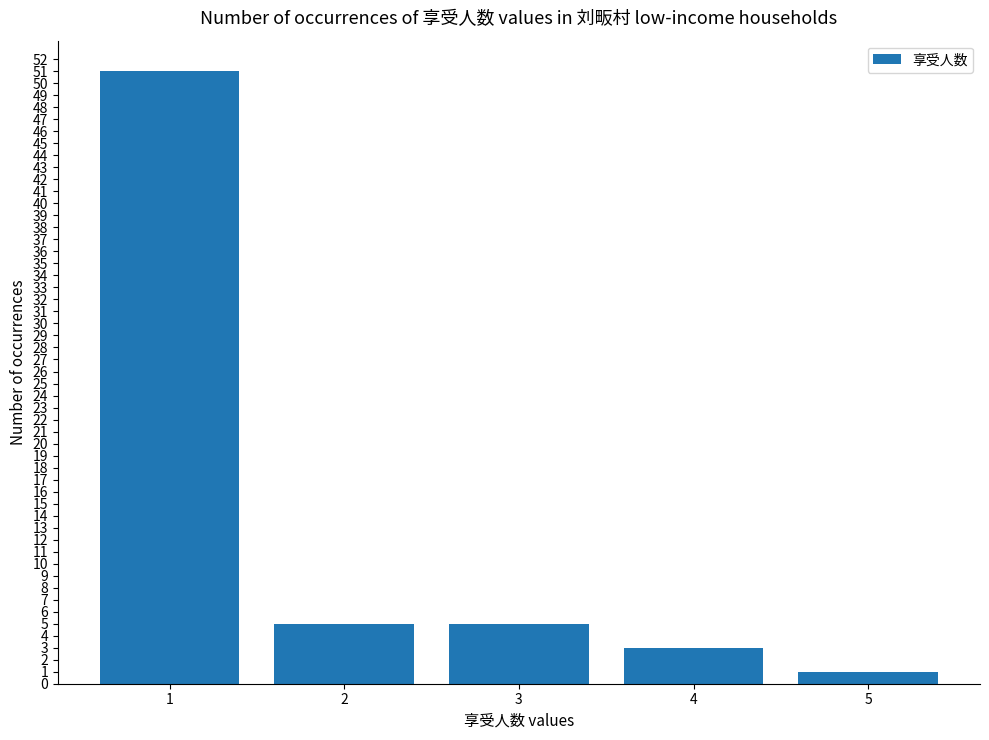

What is the ratio of the value at 3 to the value at 4?

1.7